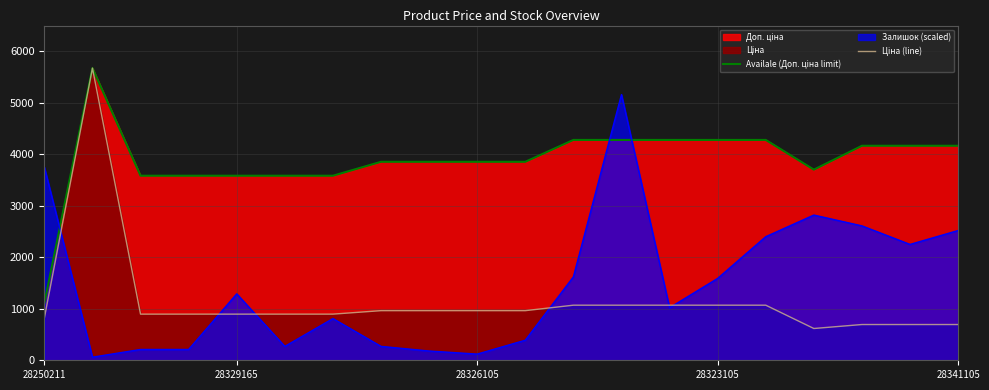

True or false: Ціна (line) and Availale (Доп. ціна limit) intersect in this chart.

False